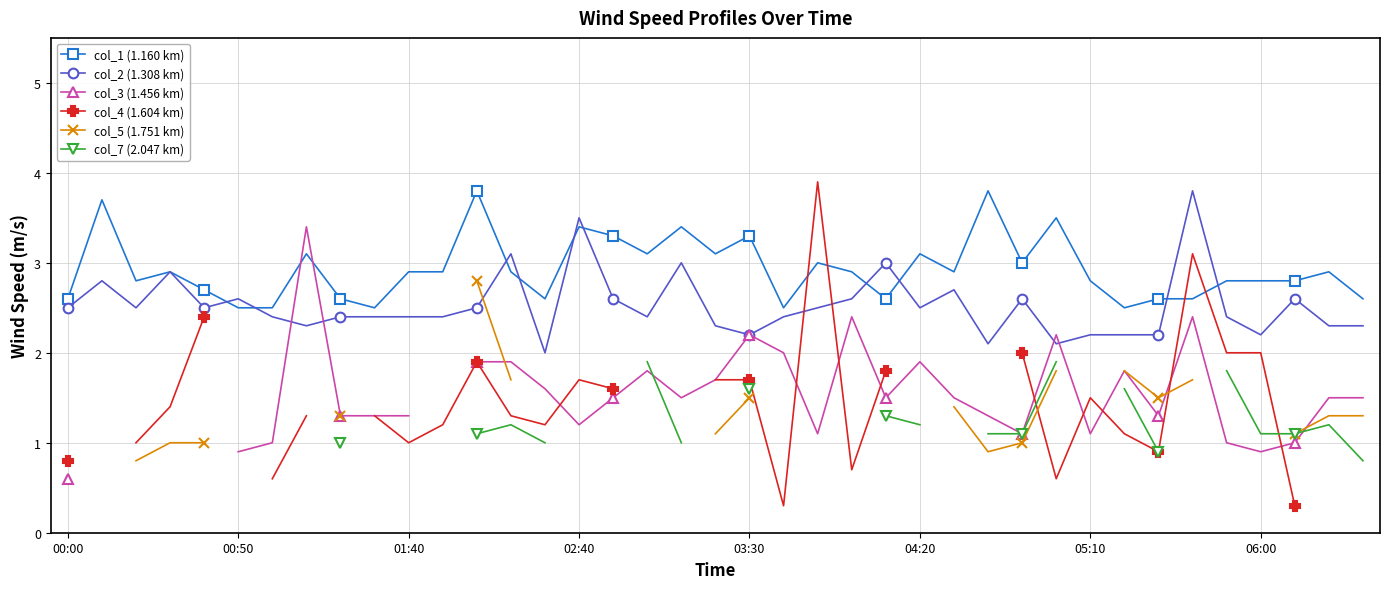

What position from the right is 16?

23